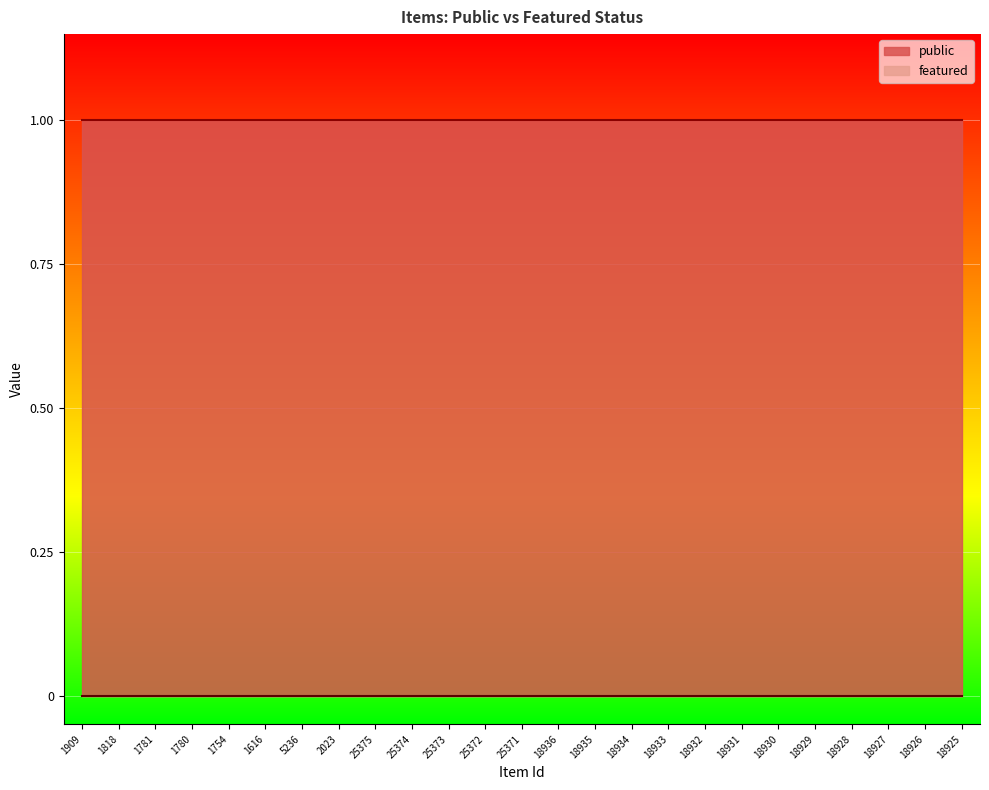

Which series has the largest total across all categories?

public